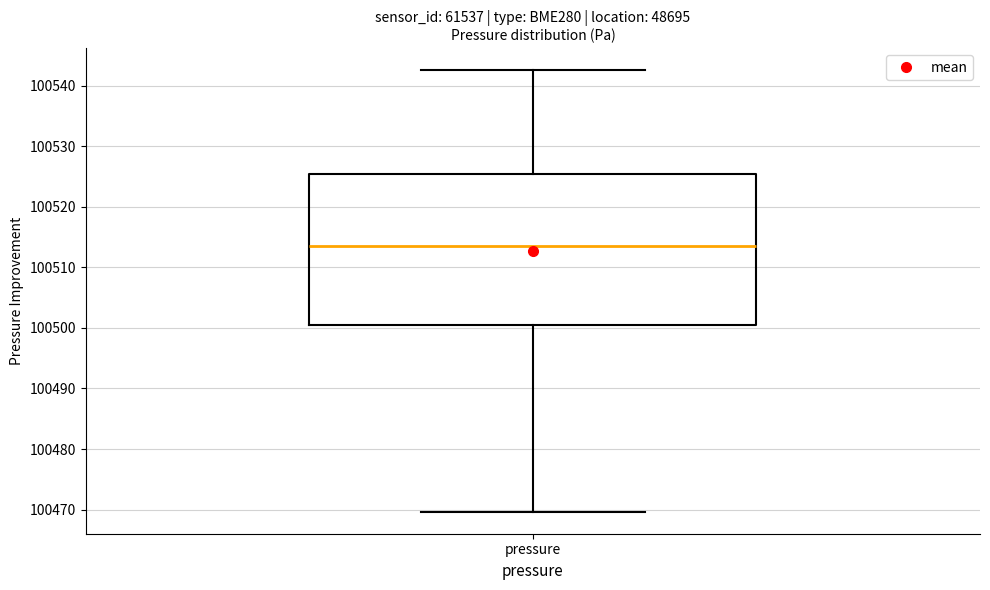

Read this box plot against the y-axis: the position of the median line, the range covered by the box, and the ends of both whiskers. The values are not printed on the chart, so give them approximately, as read against the axis.

median 100514, box 100501 to 100525, whiskers 100470 to 100543